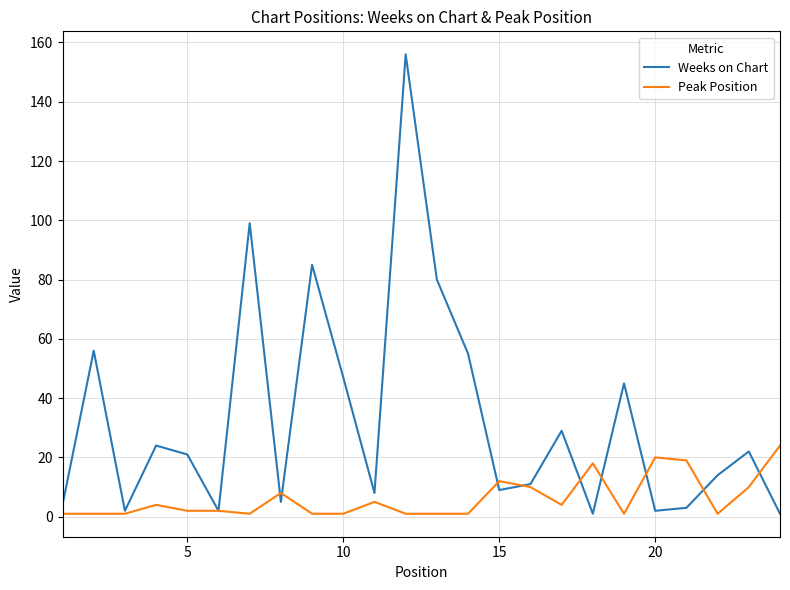

List the series in order of their peak value, highest first.

Weeks on Chart, Peak Position